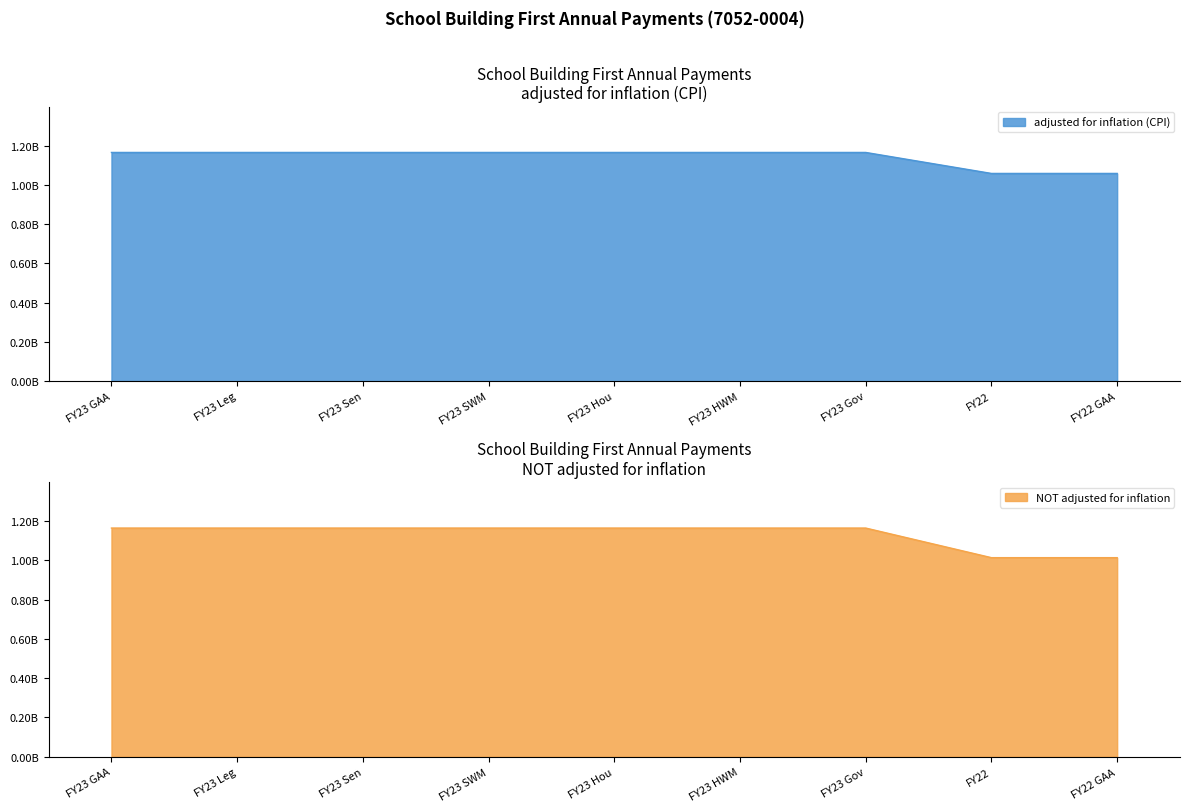

True or false: adjusted for inflation (CPI) and NOT adjusted for inflation intersect in this chart.

False